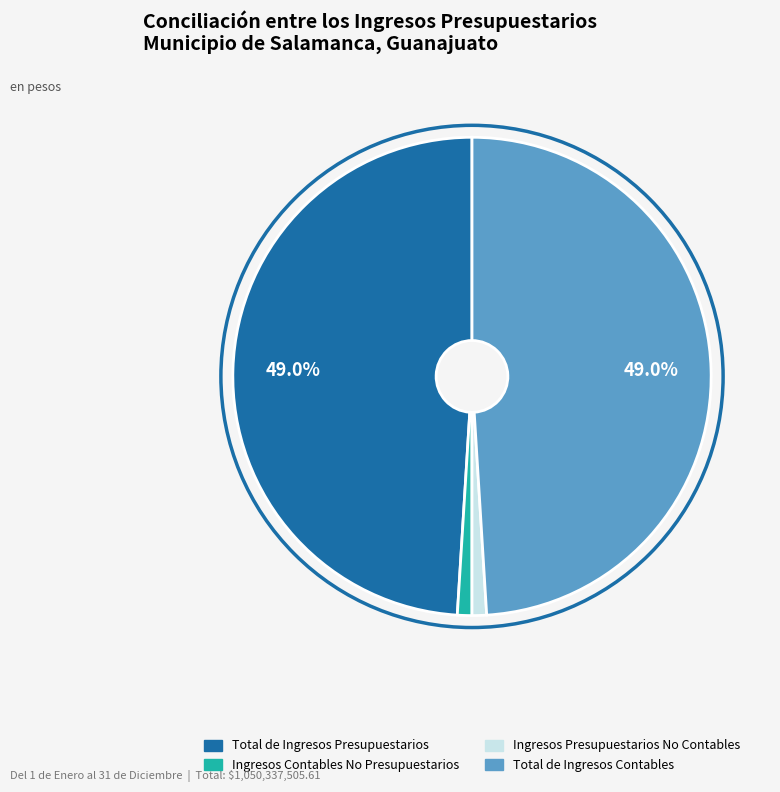

The Total de Ingresos Contables slice represents 13% of the pie. True or false?

False